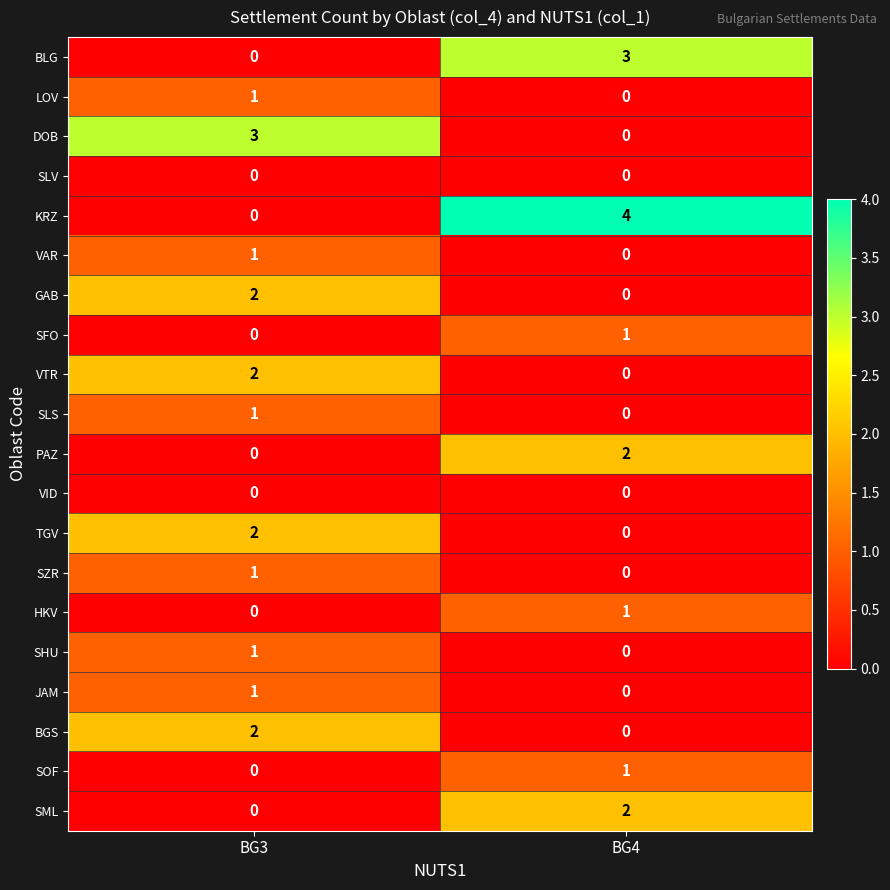

The VTR series shows 3 at BG3. True or false?

False